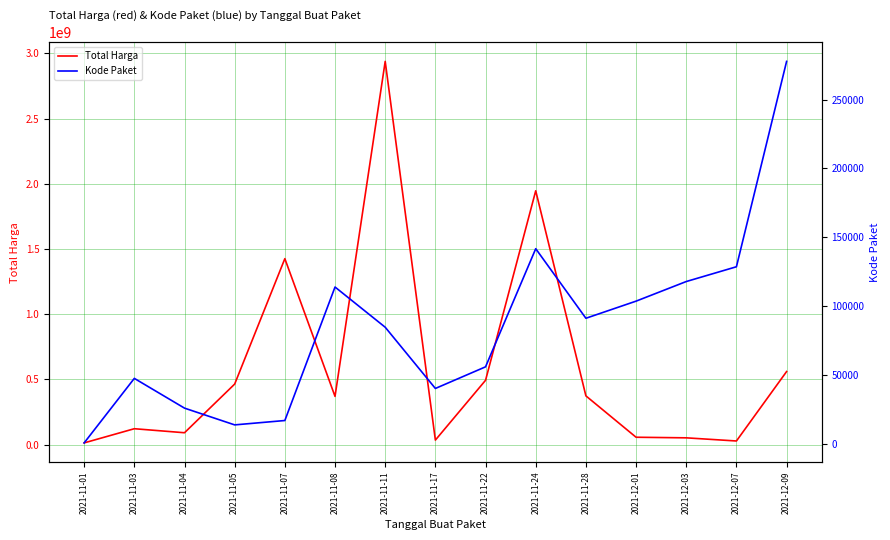

True or false: Kode Paket and Total Harga intersect in this chart.

False